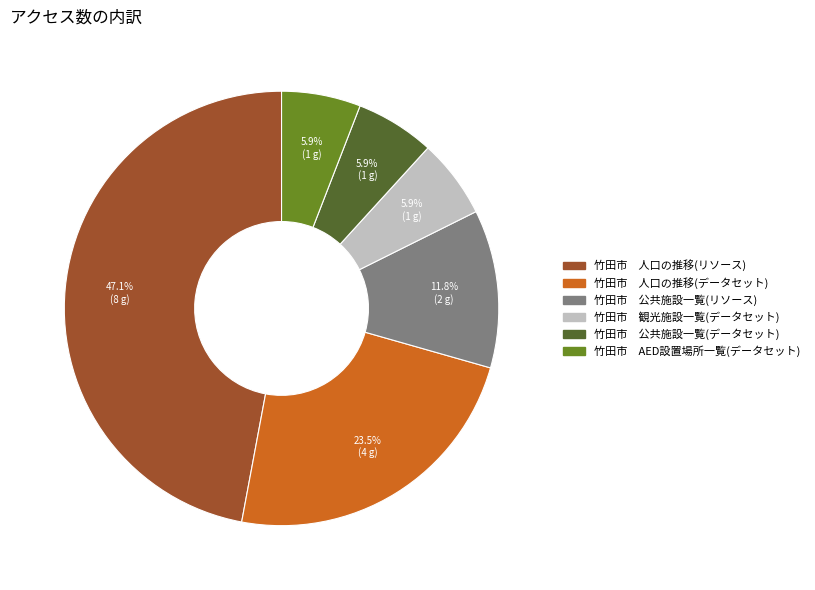

How much of the chart is everything except 竹田市 公共施設一覧(データセット)?

94.1%